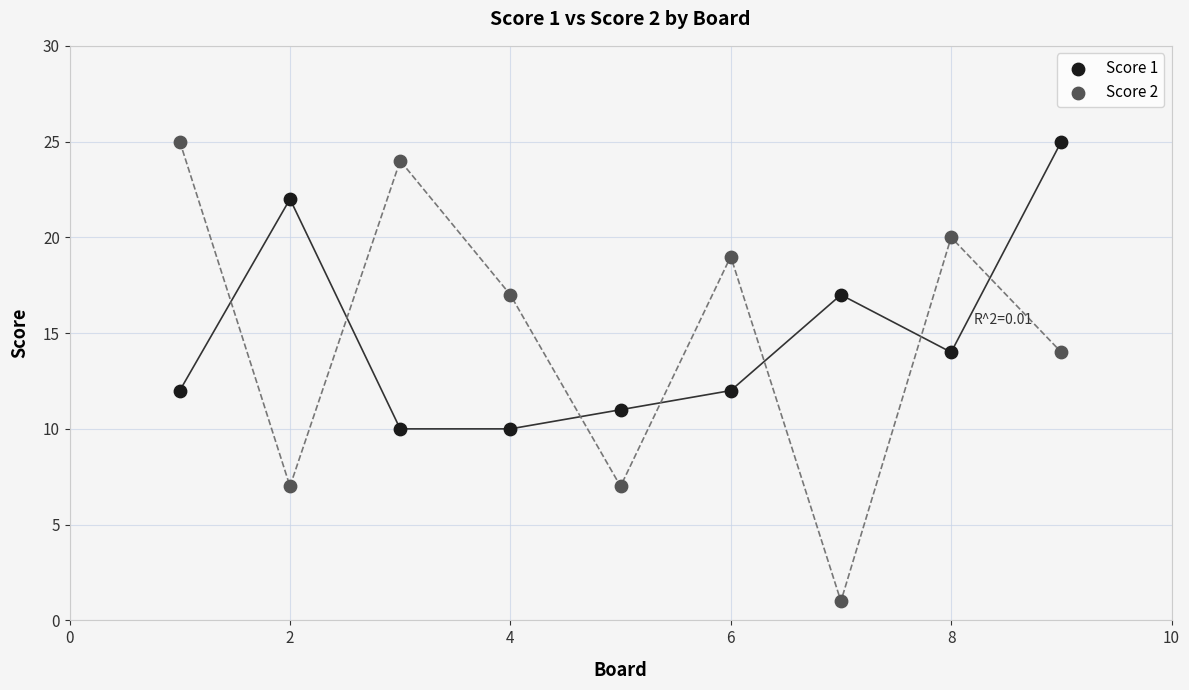

Across all data points, what is the range of Y values (max minus min)?

24